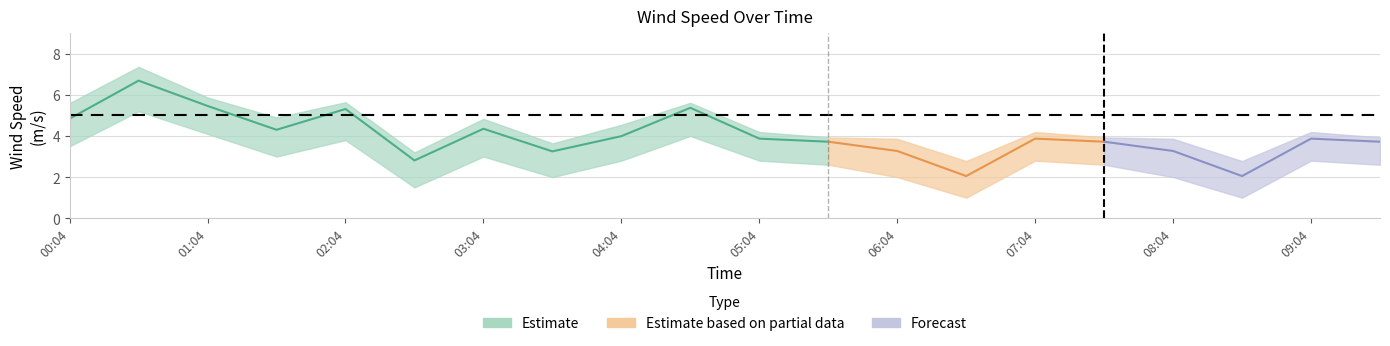

True or false: wind_spd_avg and wind_spd_gust intersect in this chart.

False